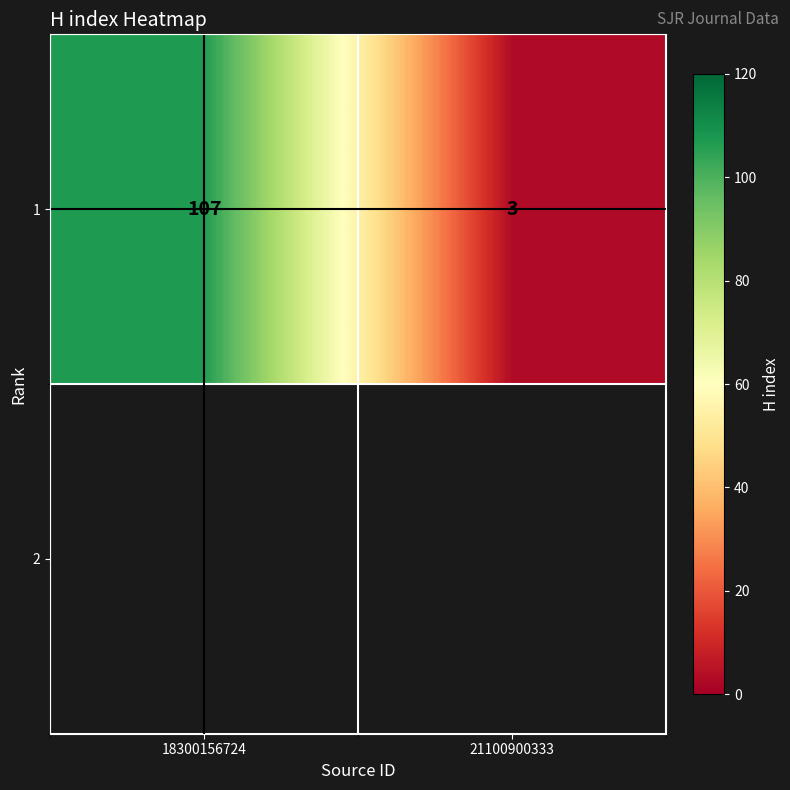

Rank the categories by value from lowest to highest.

21100900333, 18300156724